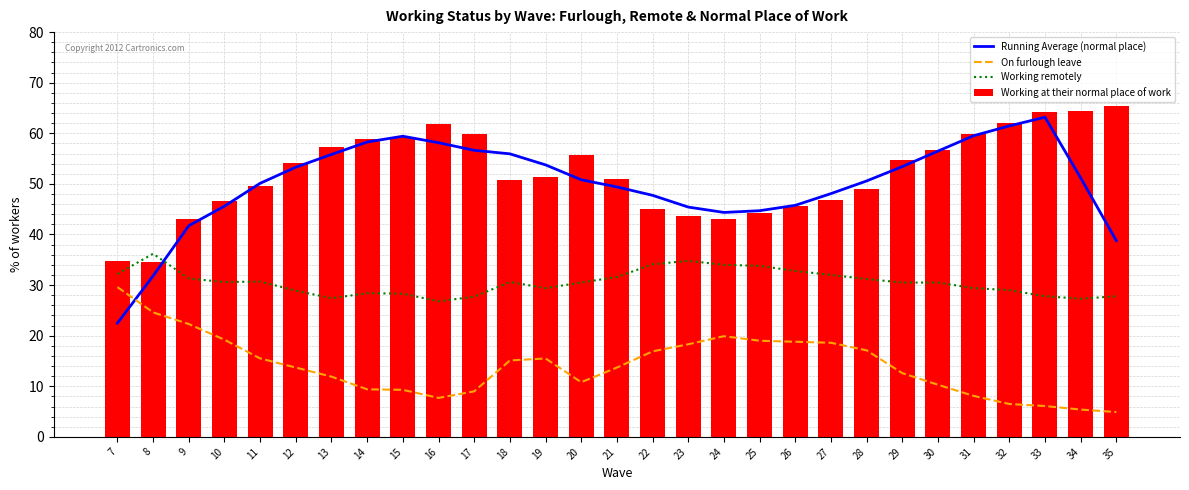

How many data points in Working at their normal place of work are less than 51?

13